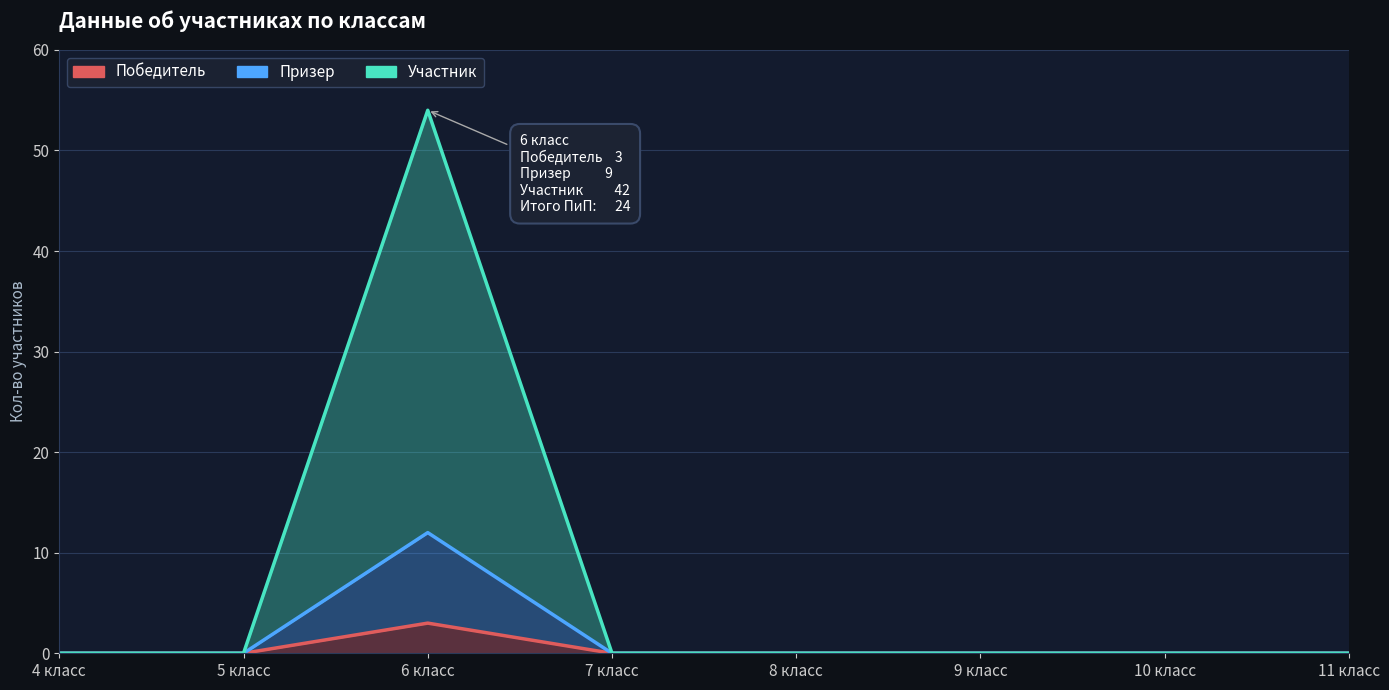

True or false: Участник has a value of 0 at 4 класс.

True